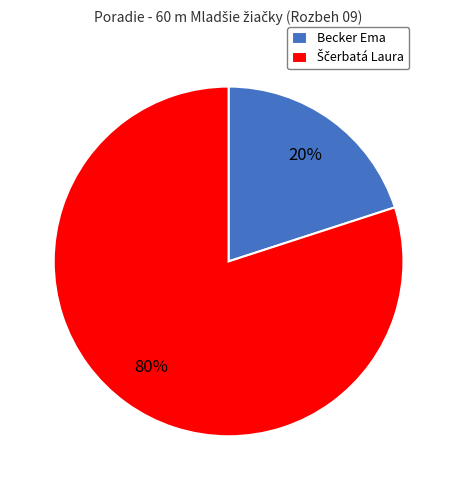

How many segments does this pie chart have?

2